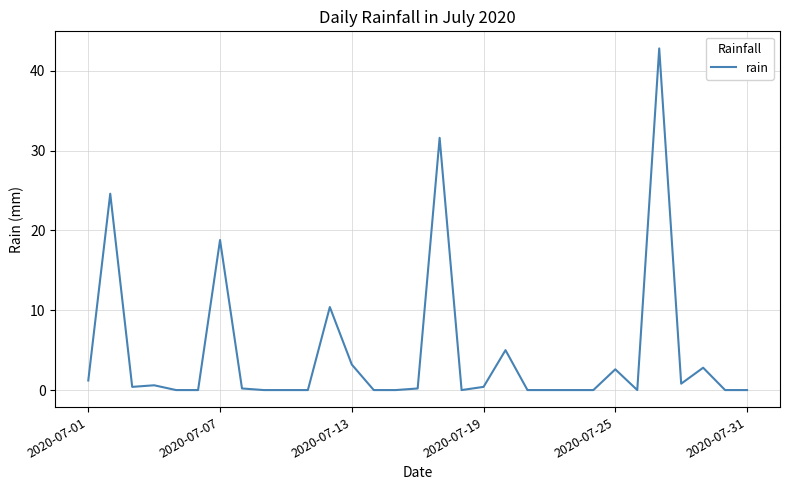

Where is the data nearest to the value 21?

2020-07-07